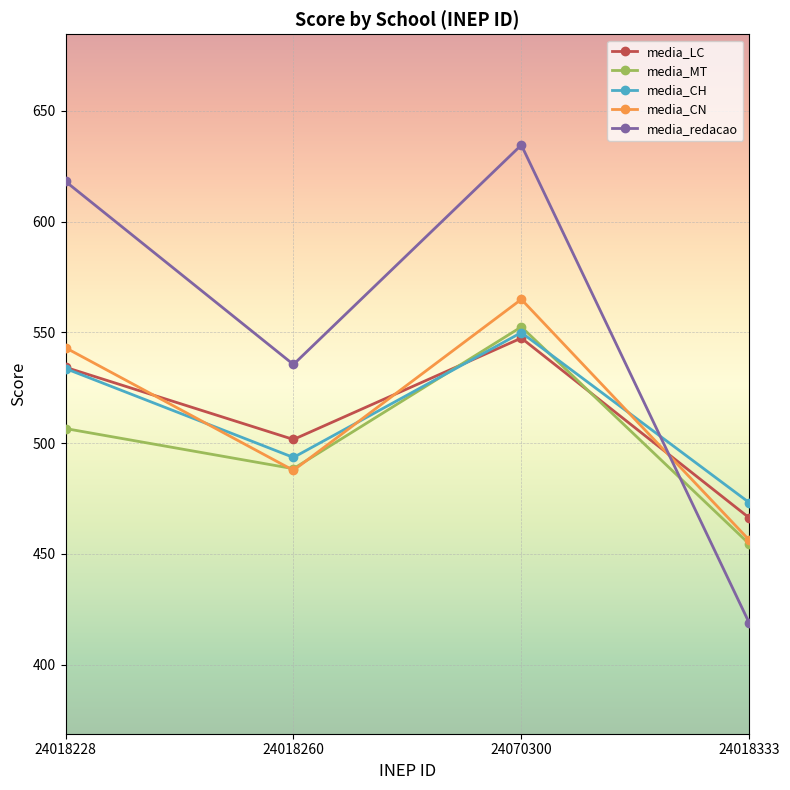

Which category has the highest value across all series?

24070300